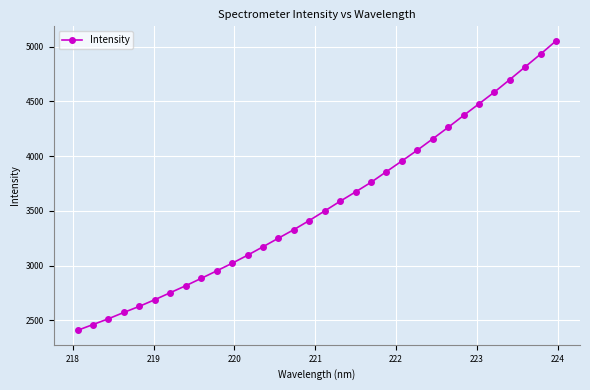

What is the average value?

3553.0